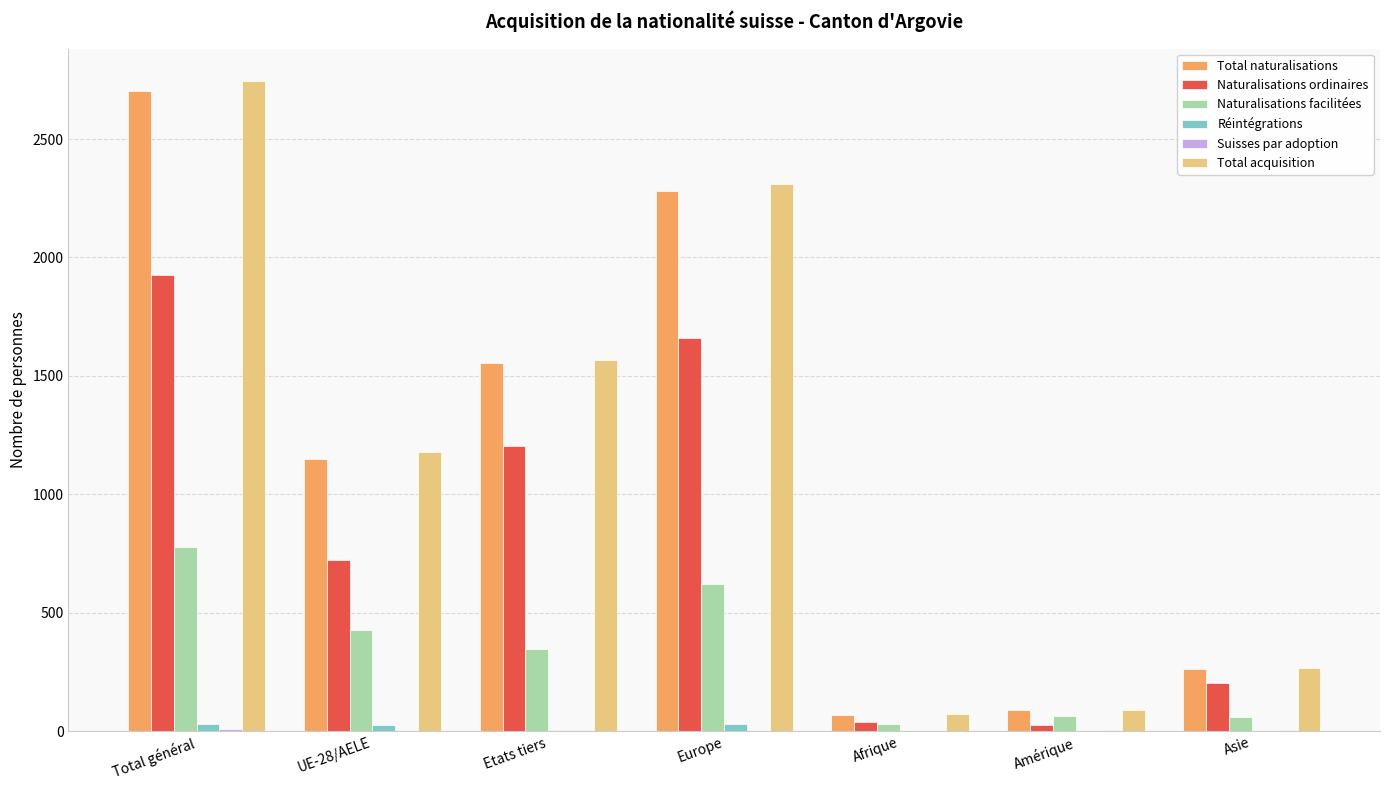

Where is Total naturalisations nearest to the value 1387?

Etats tiers